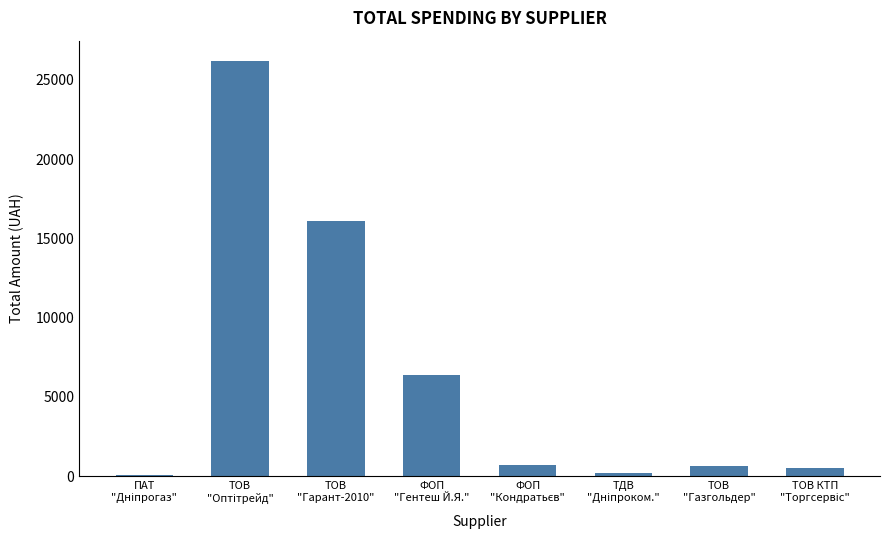

What is the greatest value displayed?

26169.0